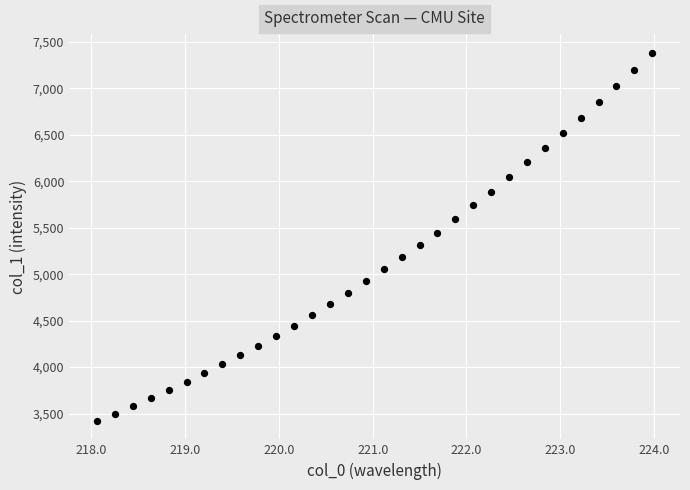

What is the range of Y values (max minus min)?

3966.2